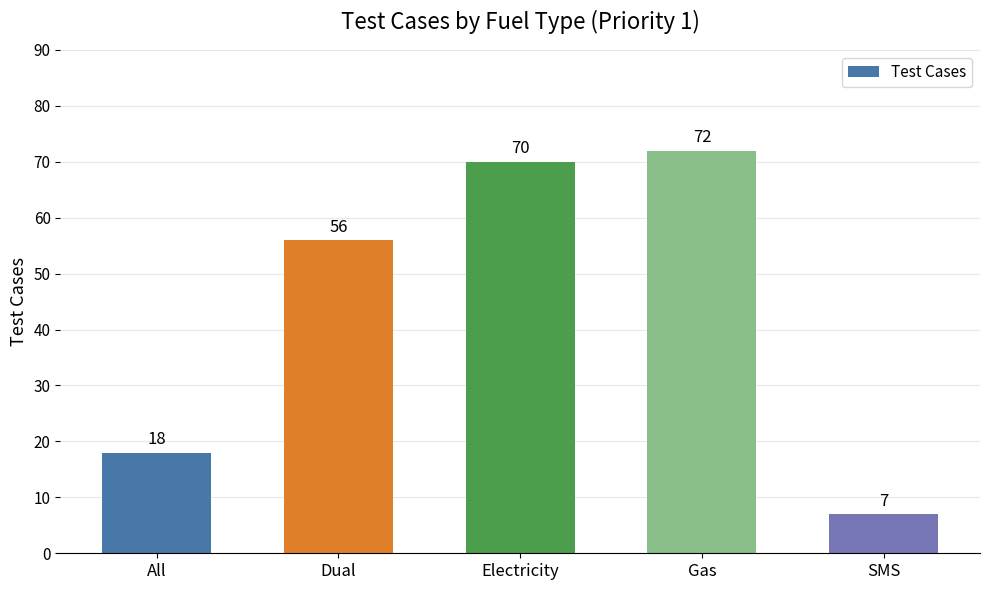

How many categories are shown in the chart?

5